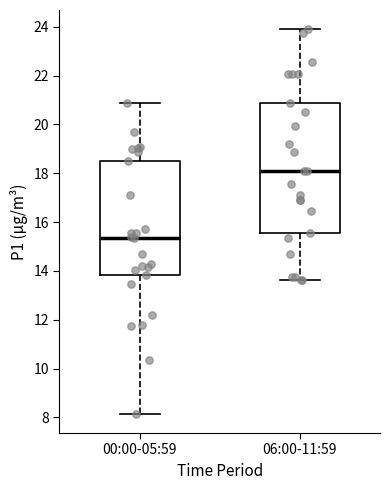

Which box is the tallest, from its lower edge to its upper edge?

06:00-11:59